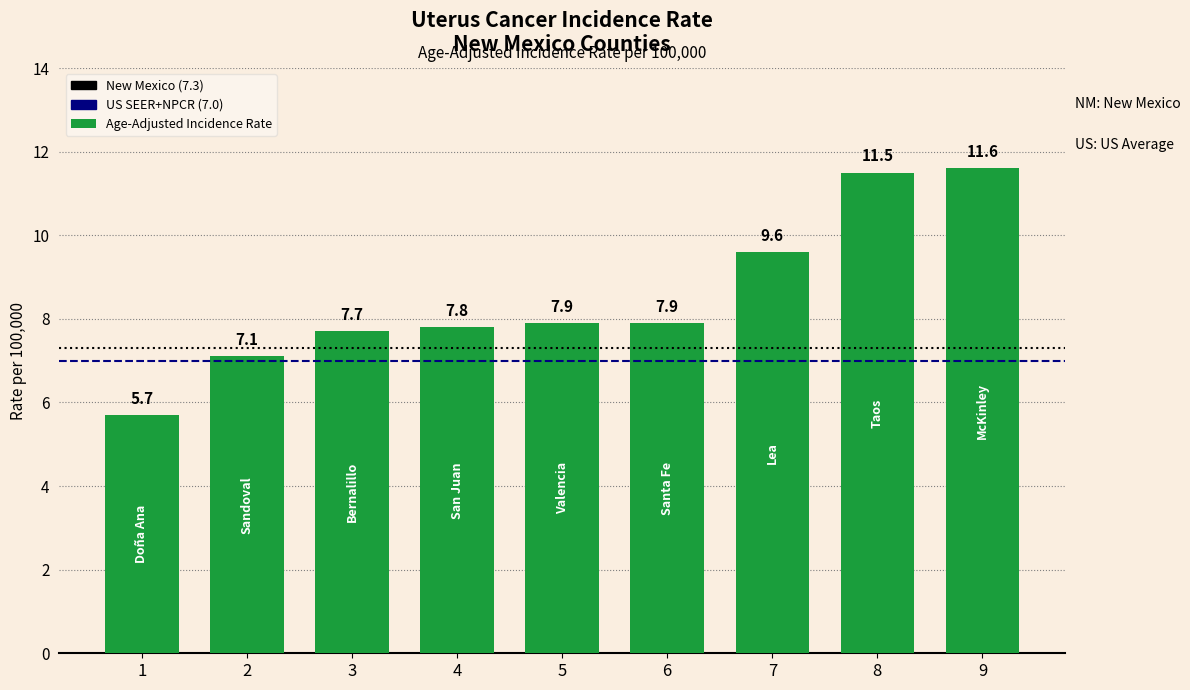

Which label corresponds to the largest value in the chart?

9